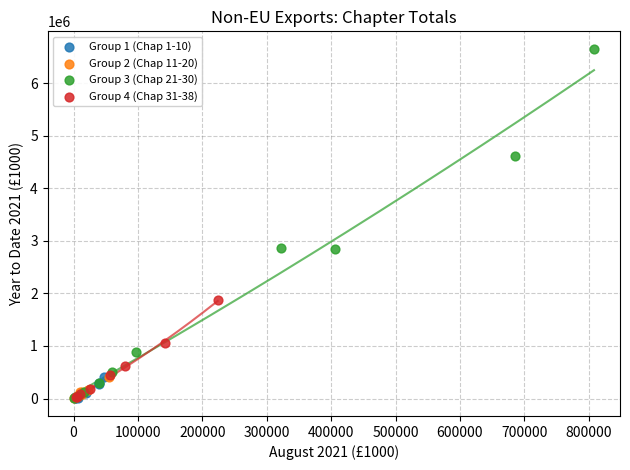

Which series contains the highest Y value?

Group 3 (Chap 21-30)